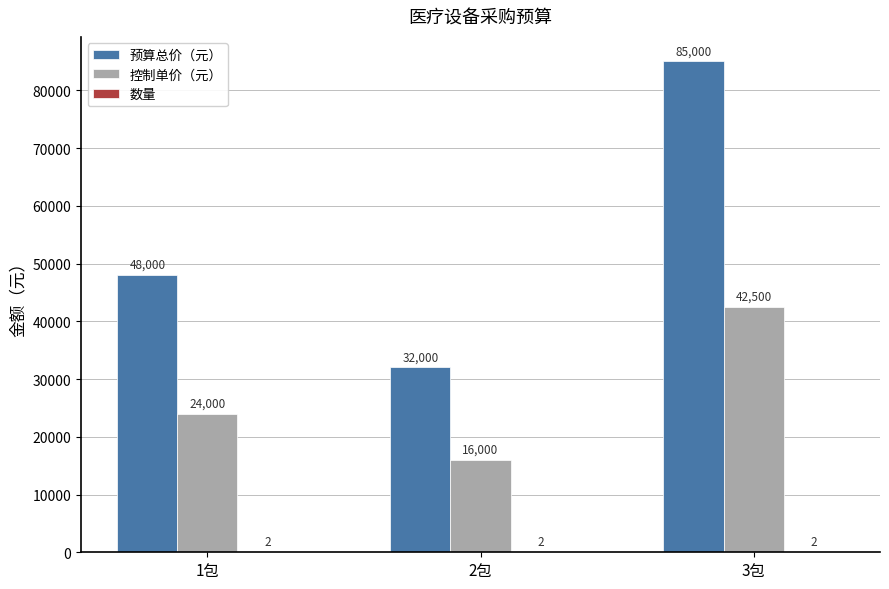

Which series has the largest total across all categories?

预算总价（元）